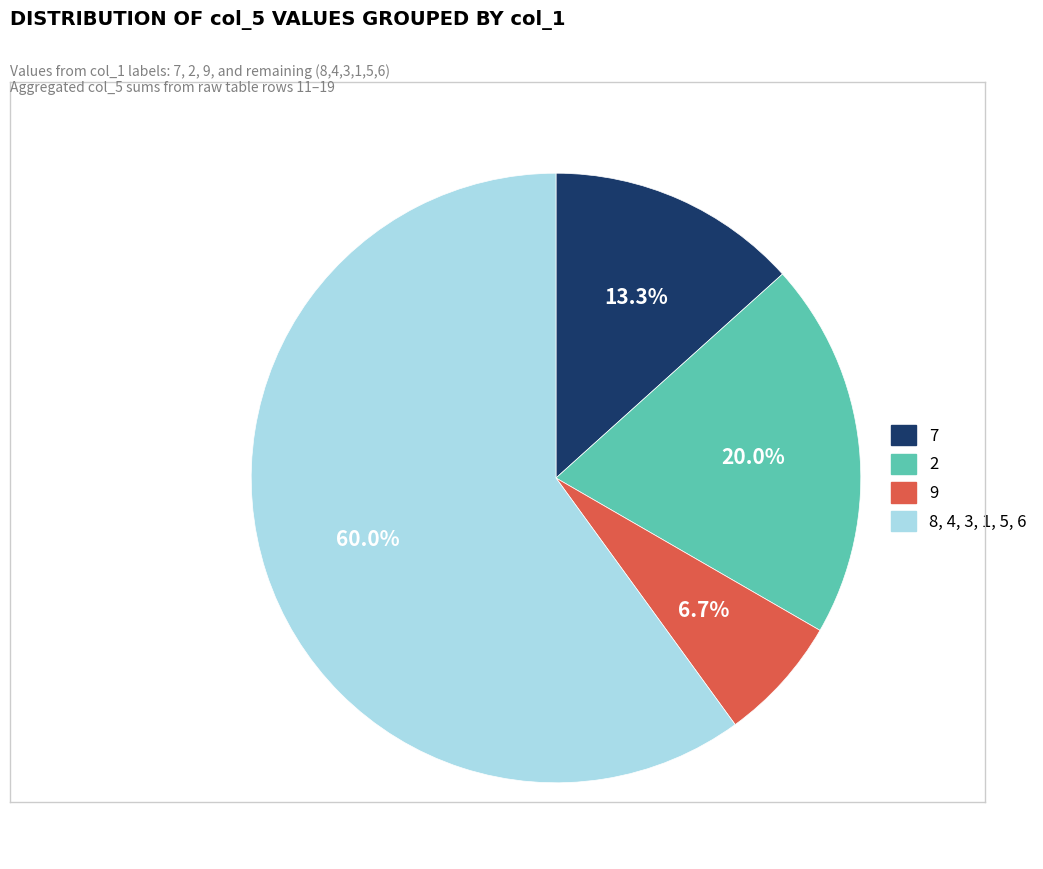

Rank the categories by value from lowest to highest.

9, 7, 2, 8, 4, 3, 1, 5, 6